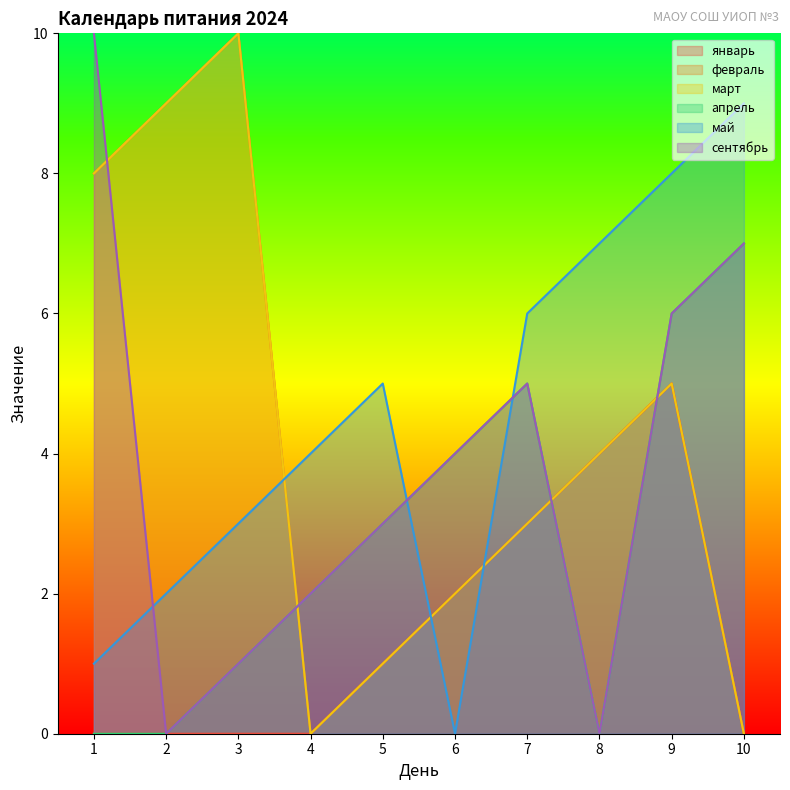

The value of сентябрь at 6 is 7. True or false?

False